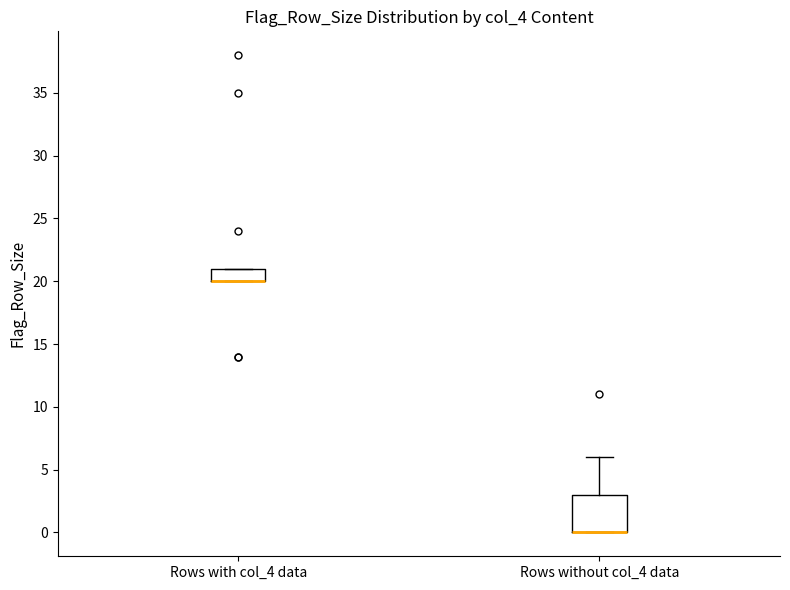

Comparing the boxes themselves (not the whiskers), which one is the tallest?

Rows without col_4 data